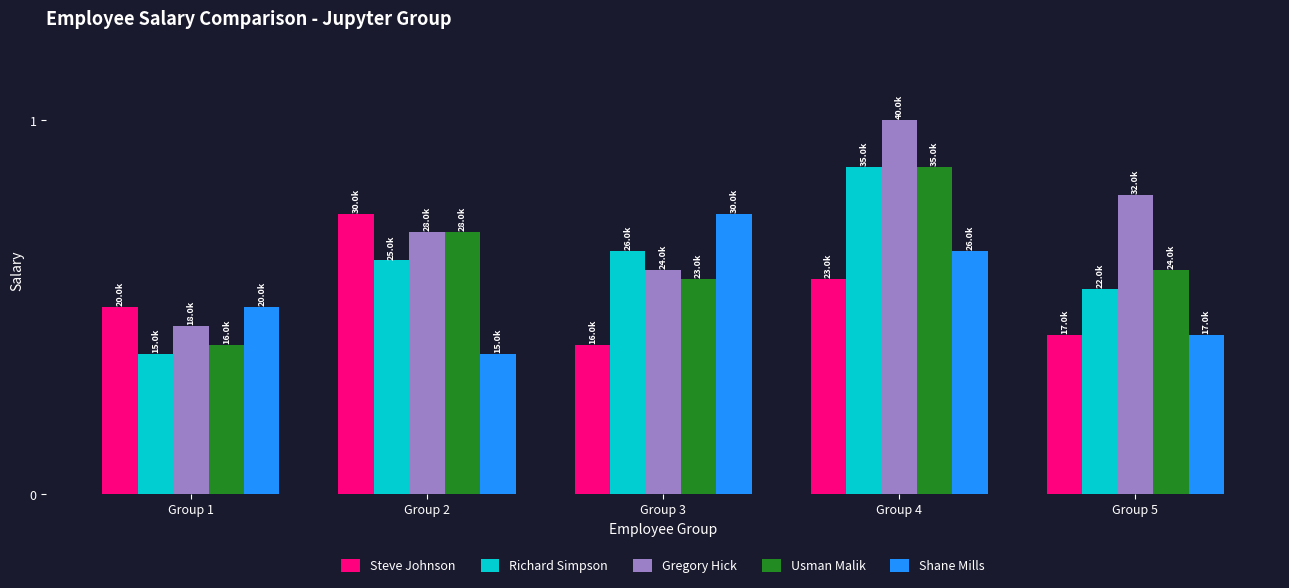

Is it true that Usman Malik equals 23000 at Group 3?

True